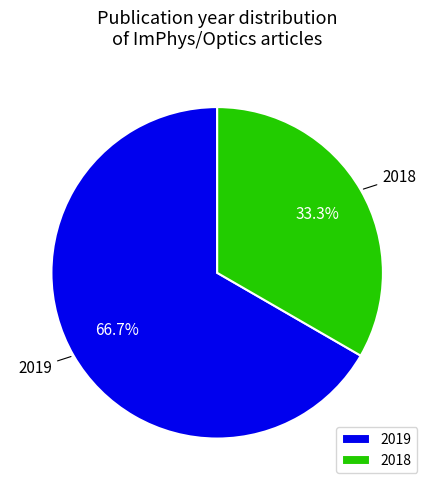

Is the sum of 2019 and 2018 greater than half?

Yes